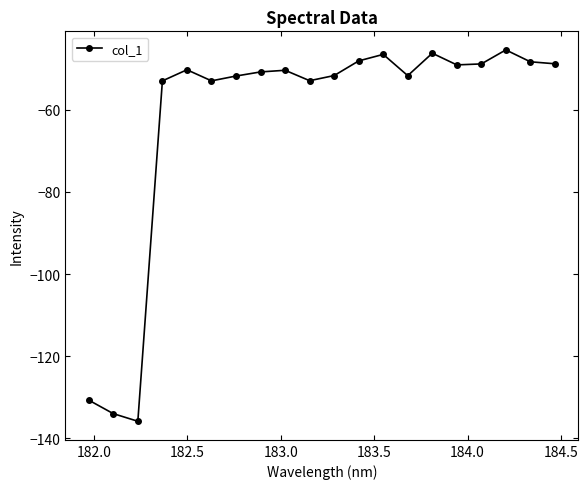

What is the smallest value displayed?

-135.8